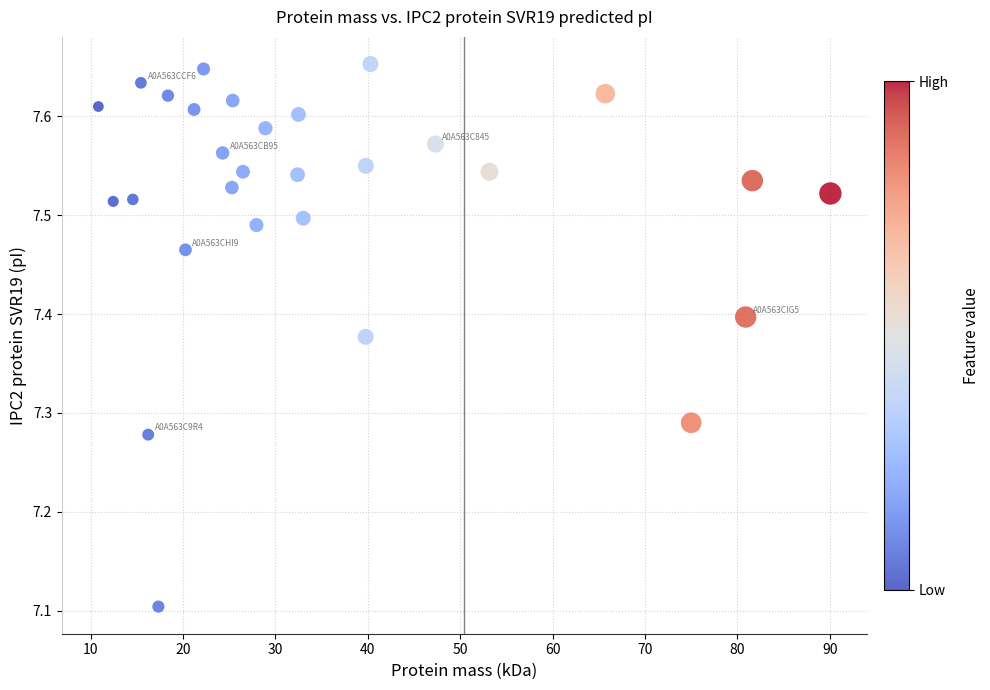

What Y value in the scatter plot is closest to 7?

7.1